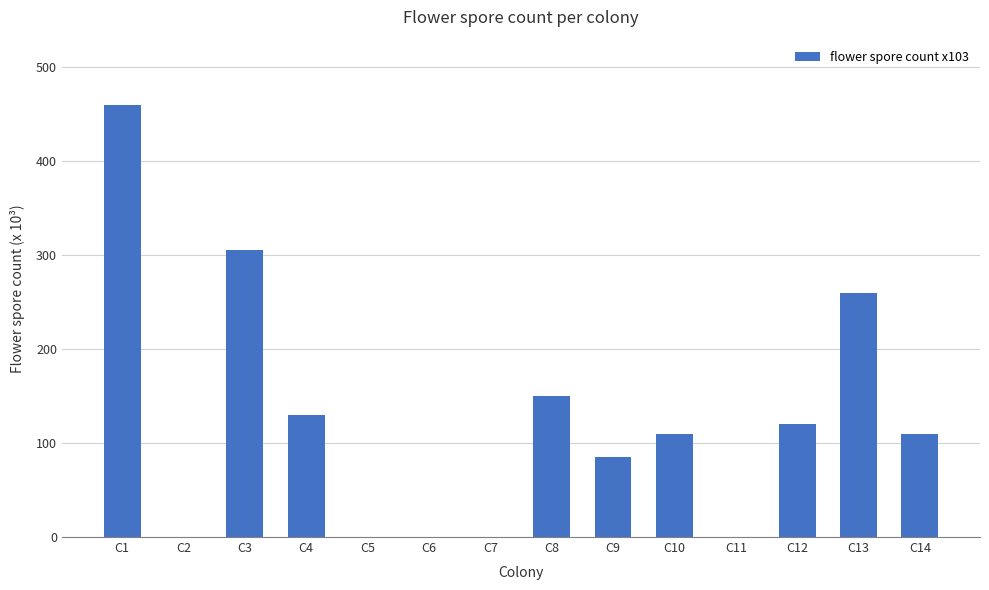

What is the change in value from C3 to C6?

-305